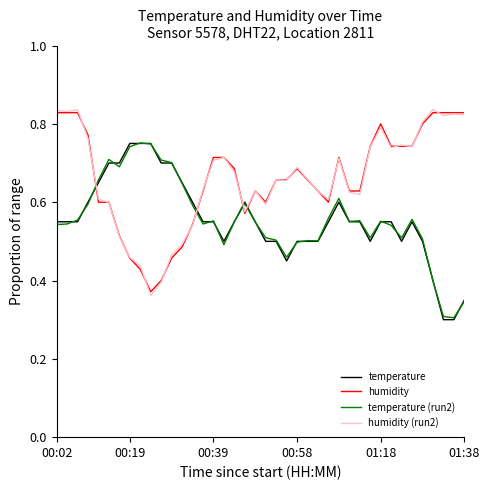

How many lines are shown in the chart?

4